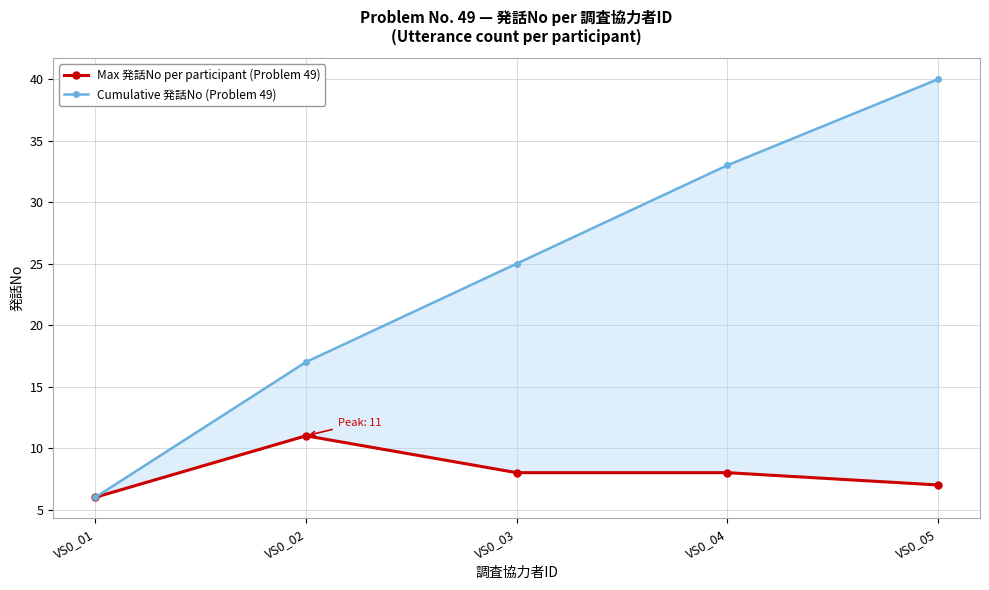

True or false: Max 発話No per participant (Problem 49) has more than 0 points higher than both neighbors.

True